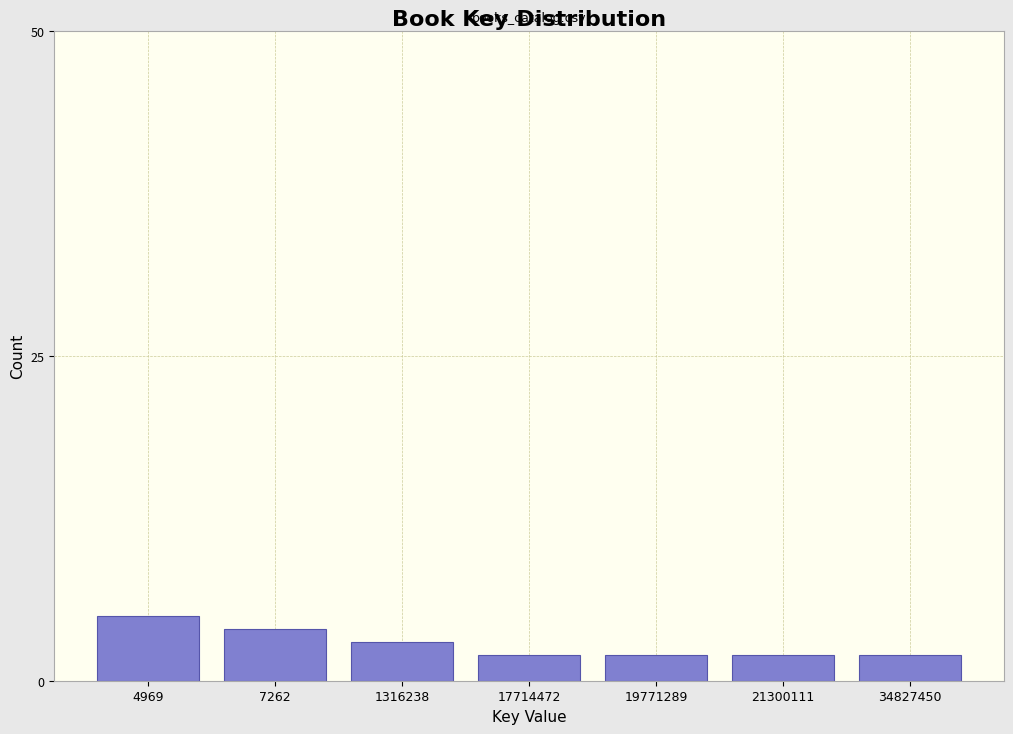

Reading left to right, extract all data points from this chart.

4969=5	7262=4	1316238=3	17714472=2	19771289=2	21300111=2	34827450=2